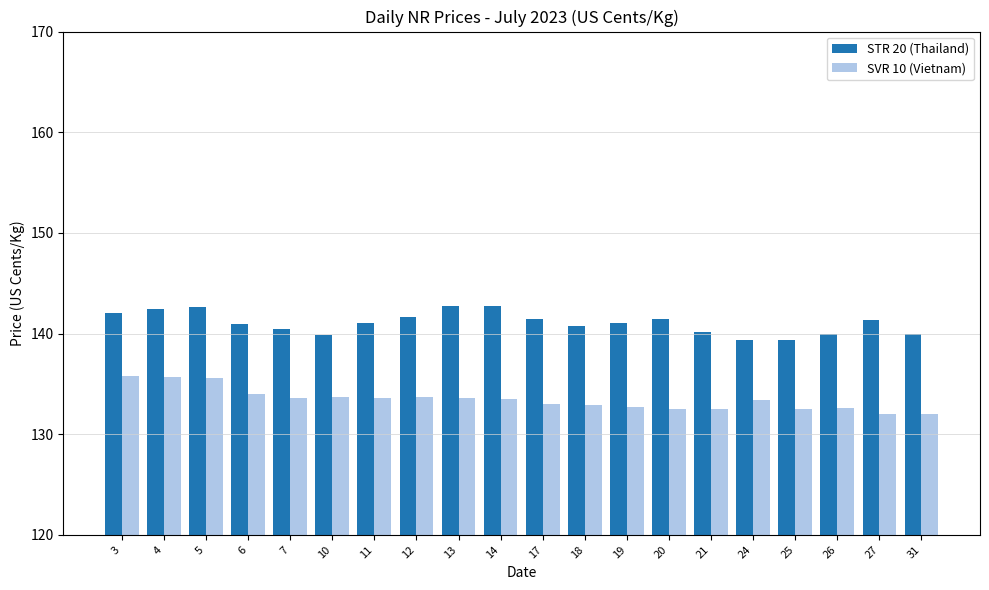

The value of STR 20 (Thailand) at 3 is 142.1. True or false?

True